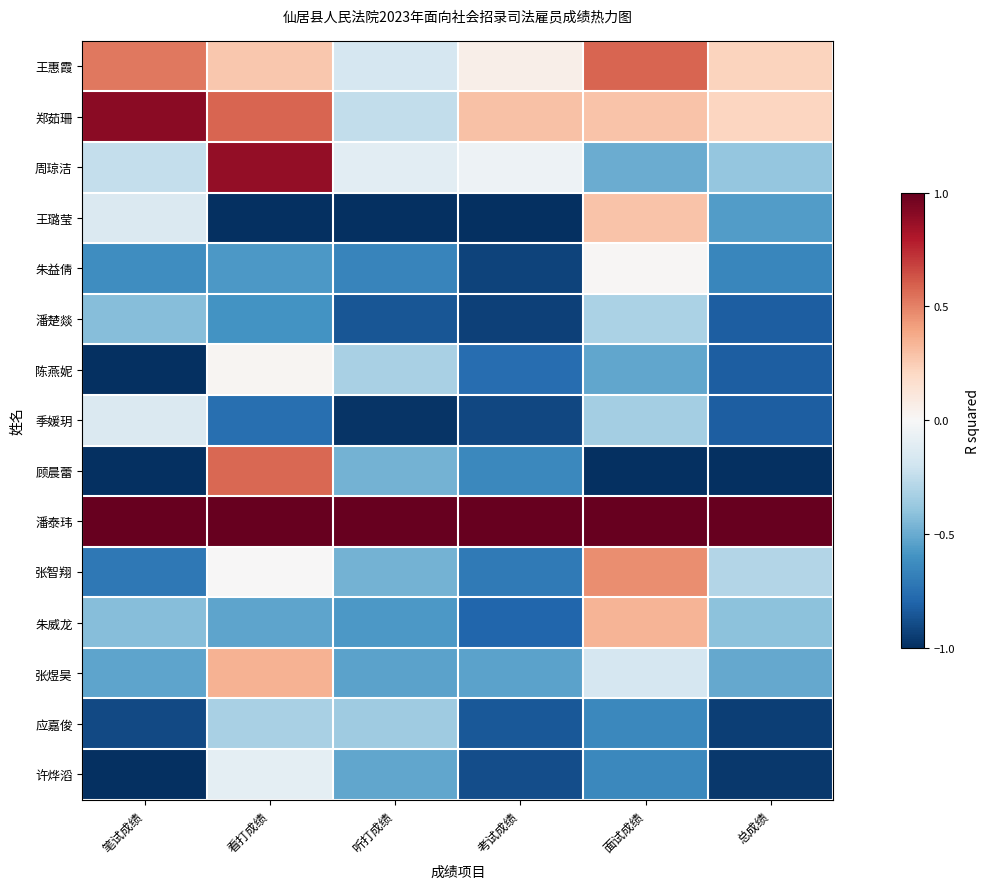

What is the greatest value displayed?

1.0